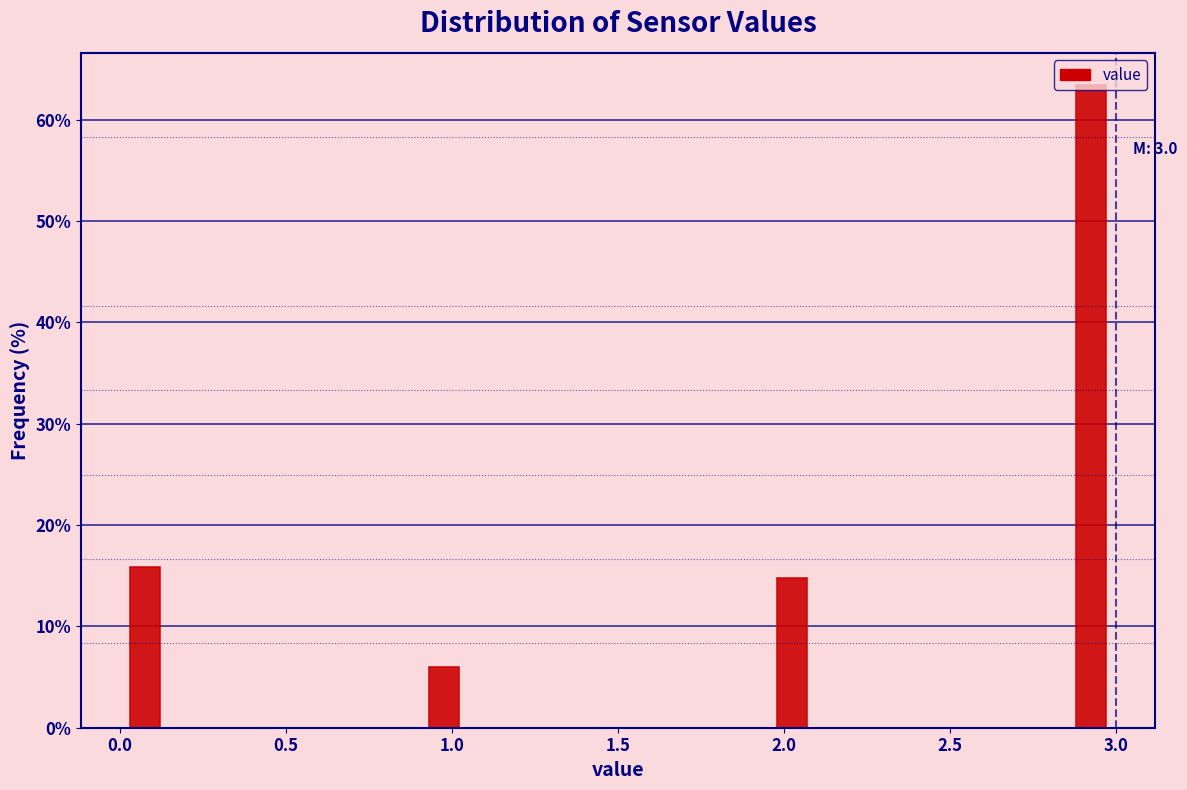

Around what value on the x-axis is the tallest bar? Give the approximate position of its centre, as read against the axis.

2.95